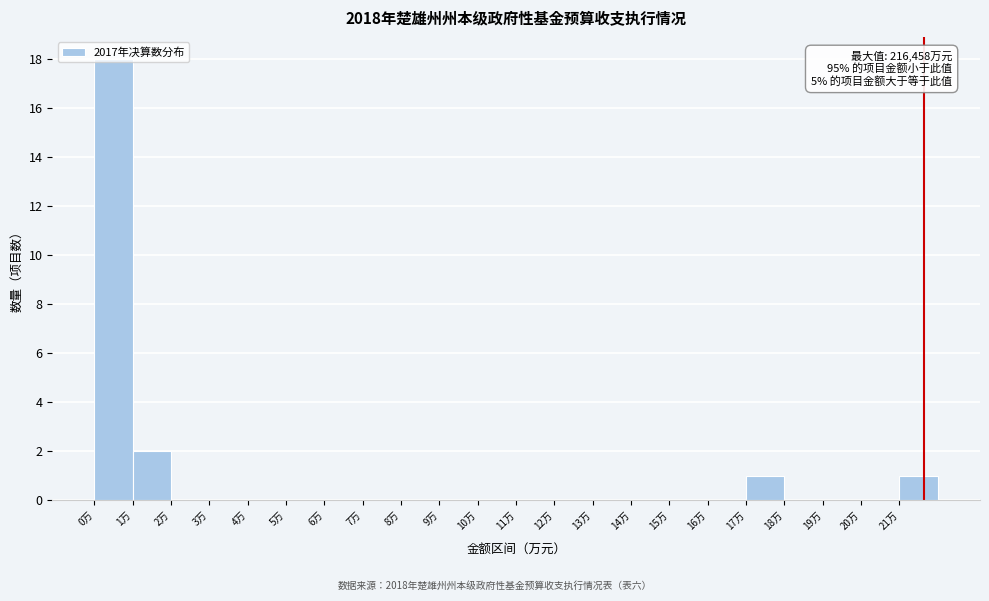

At which label is the value closest to 9?

1万